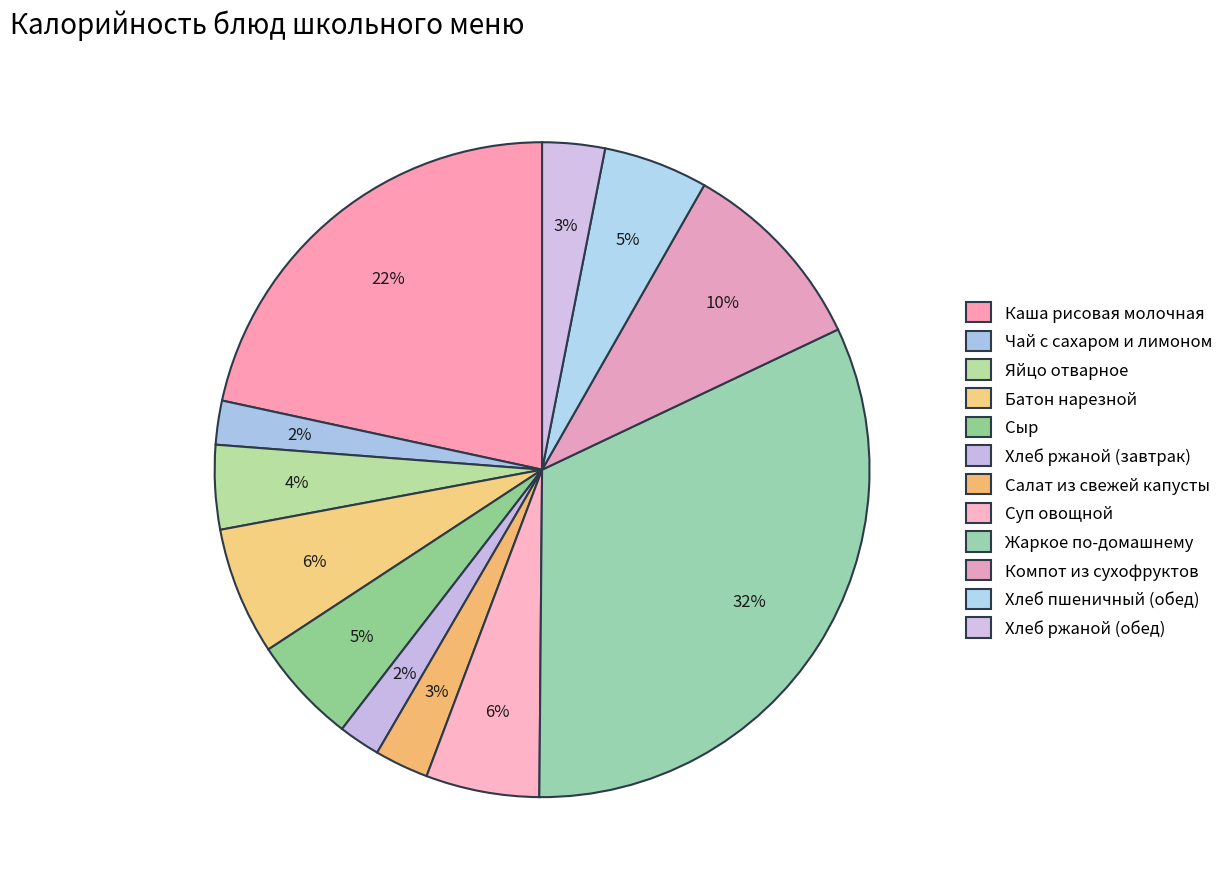

To the nearest percent, what is the difference between the Жаркое по-домашнему and Сыр slice percentages?

27%